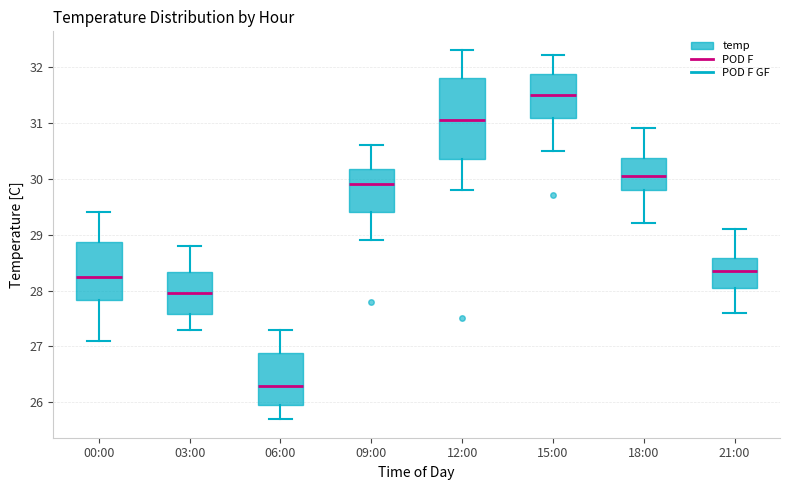

Which box has the highest median line?

15:00